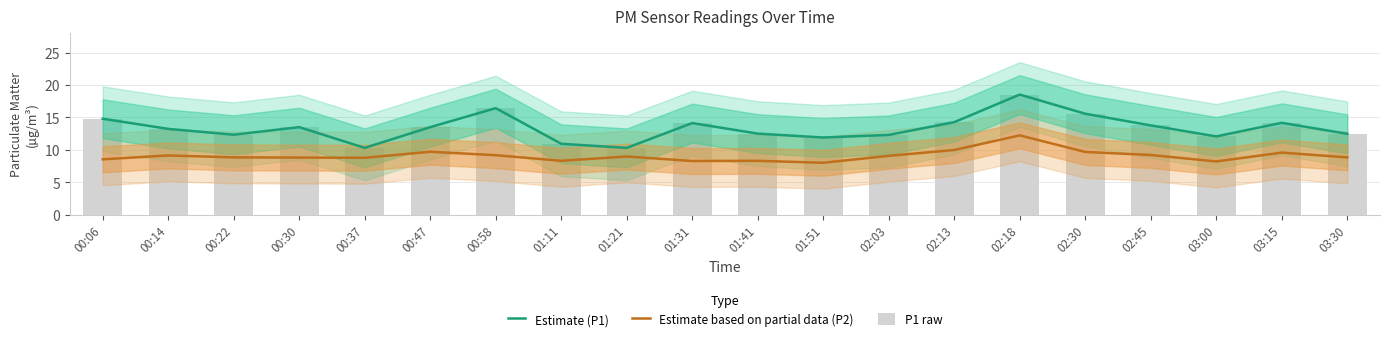

At which category is the sum across all series the highest?

02:18